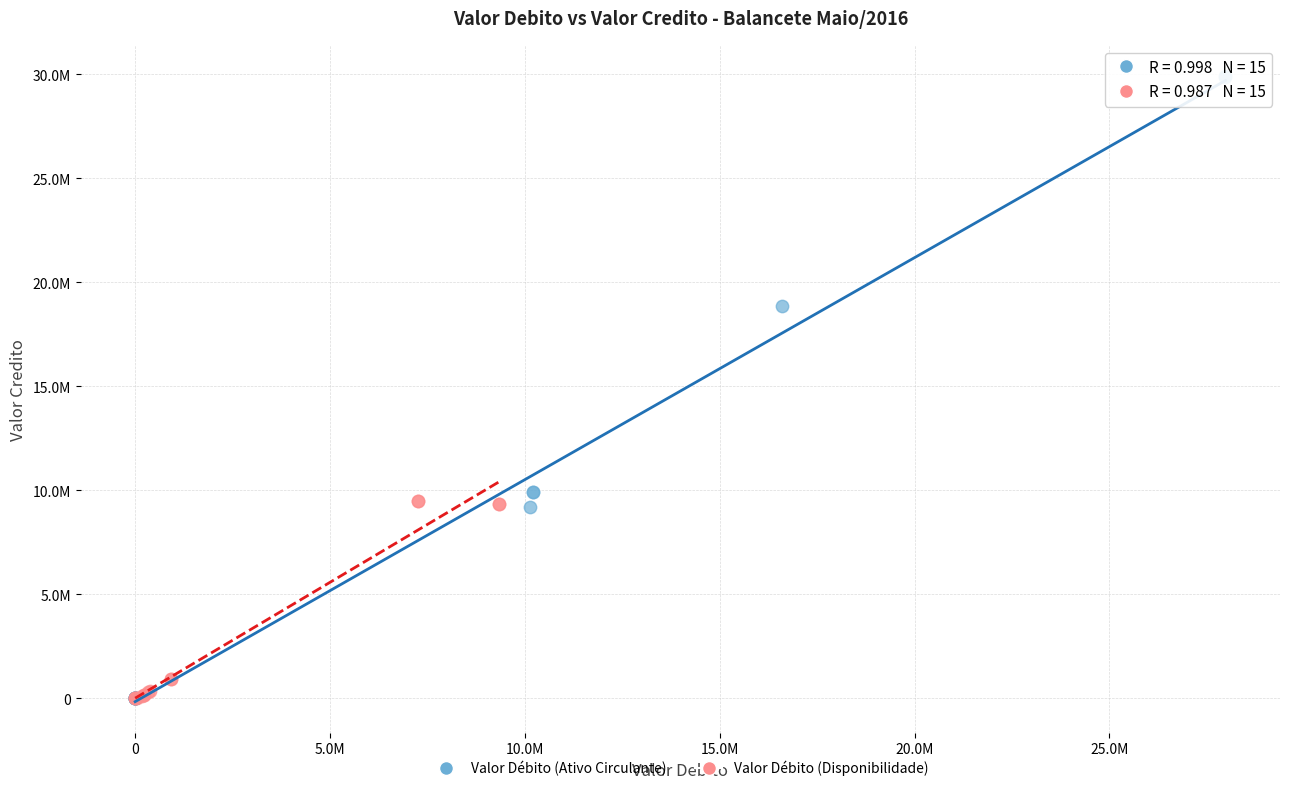

Which series has the largest Y range (max minus min)?

Valor Débito (Ativo Circulante)